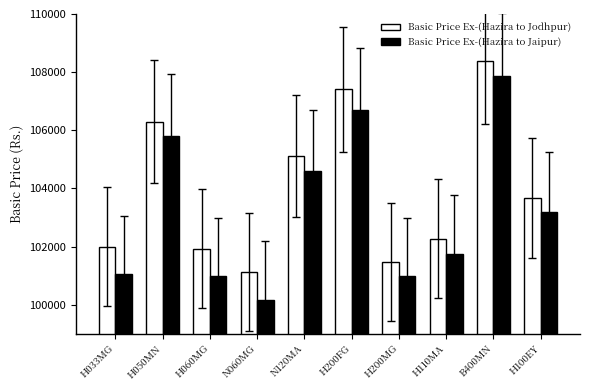

Which series has the largest range (max minus min)?

Basic Price Ex-(Hazira to Jaipur)